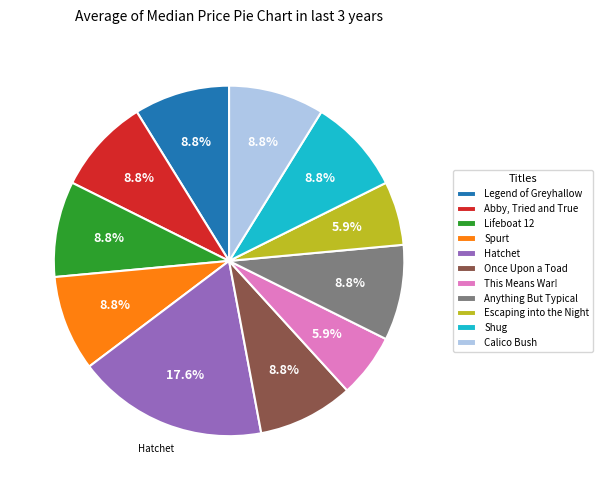

To the nearest percent, what is the average slice percentage?

9%